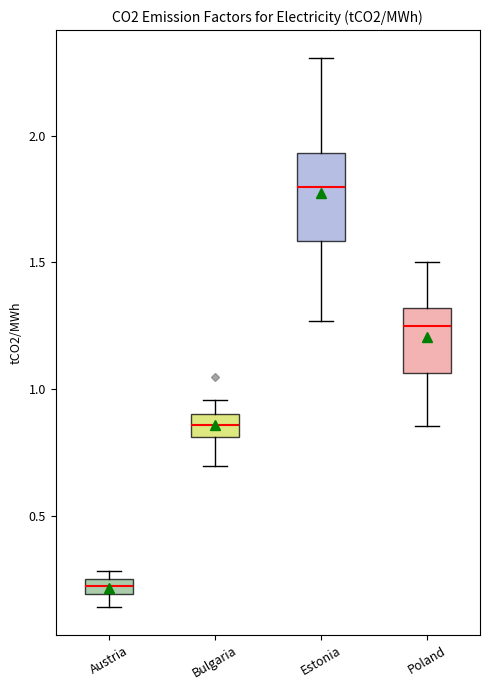

Which box's median line is the highest?

Estonia